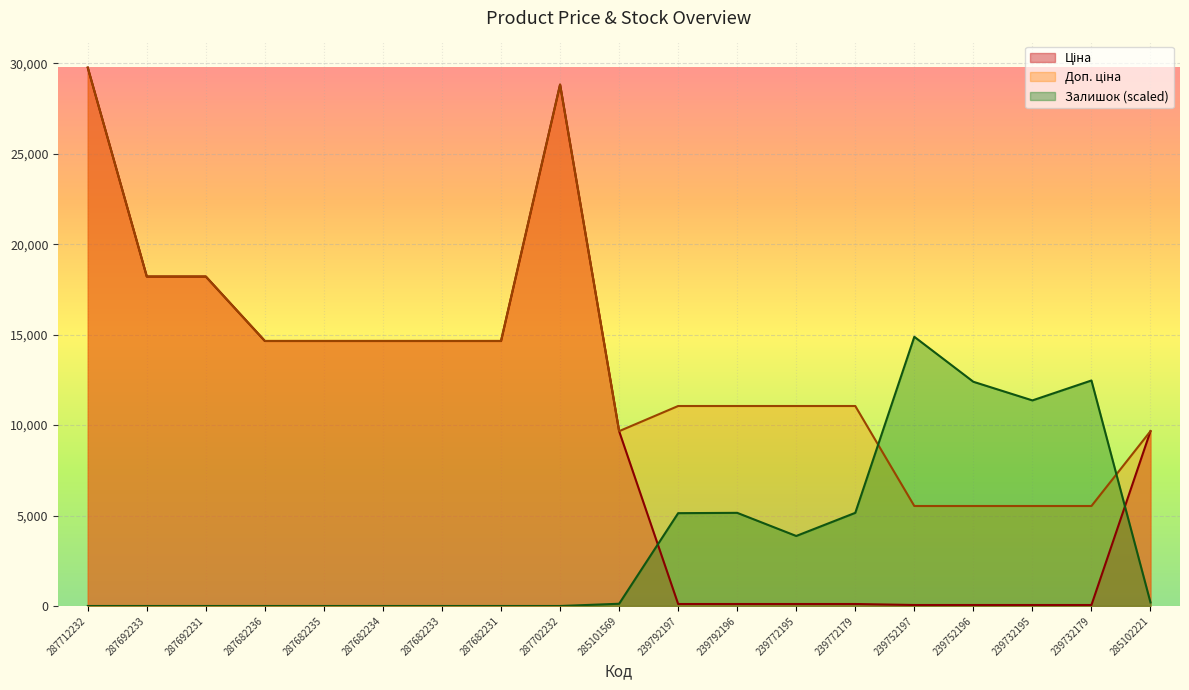

At how many categories does at least one series exceed 4893?

19